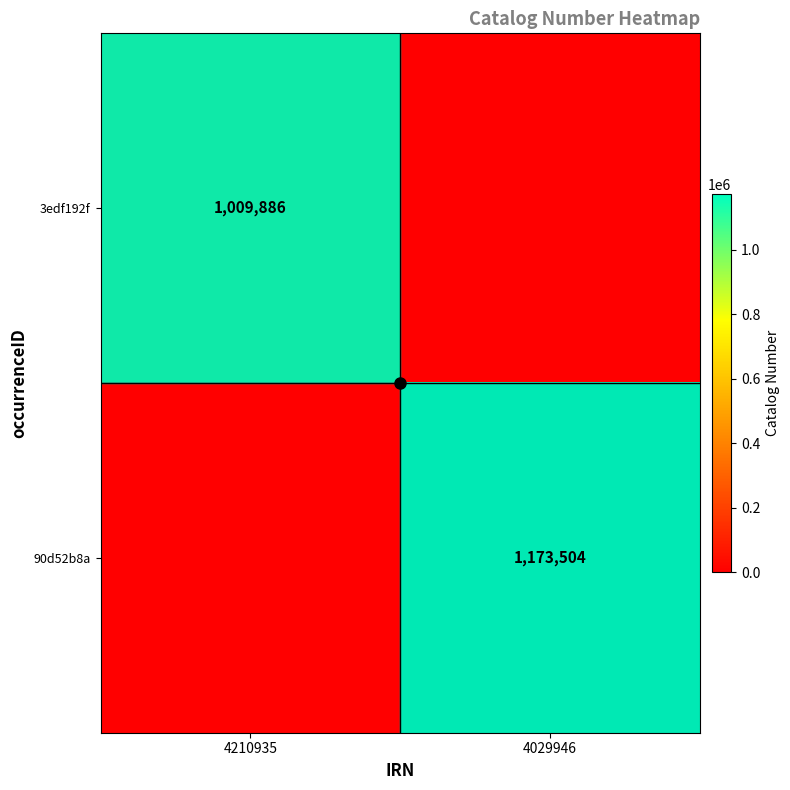

Is it true that 90d52b8a equals 1173504 at 4029946?

True